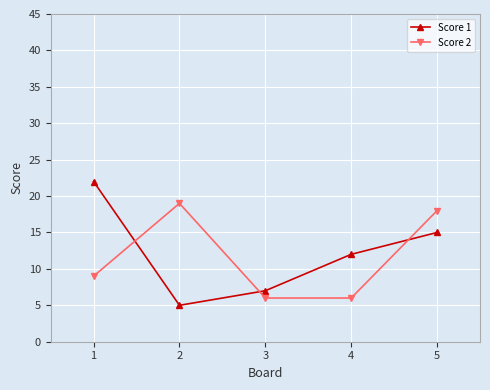

What is the difference between the second highest and minimum values in the Score 1 series?

10